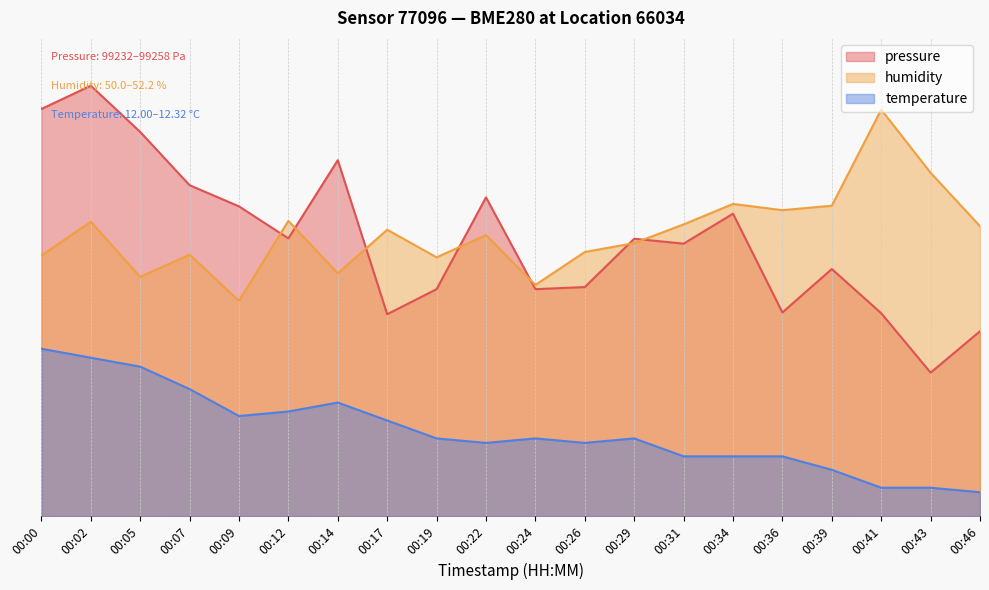

Does the chart have visible grid lines?

Yes